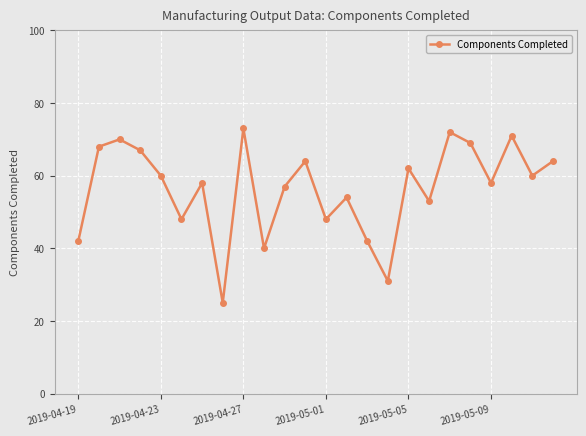

What is the maximum value shown in the chart?

73